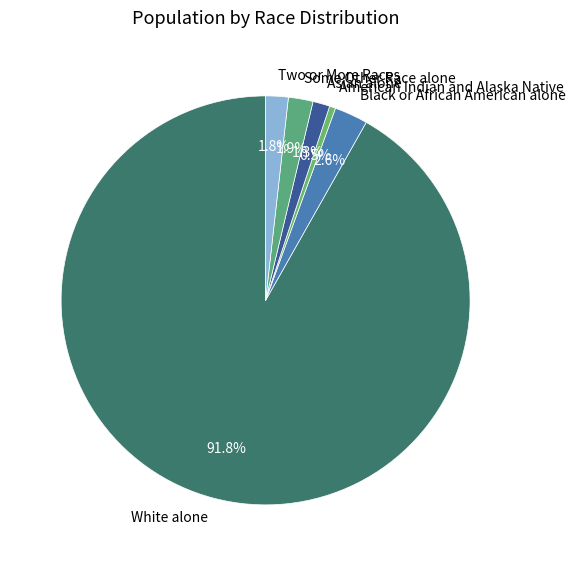

The White alone slice represents 87% of the pie. True or false?

False